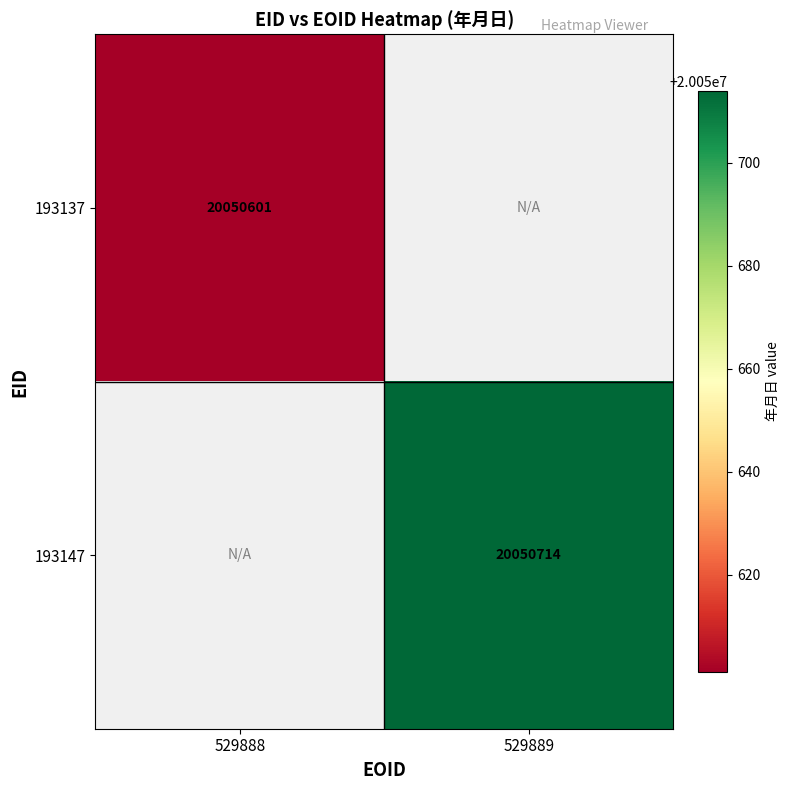

Which has a higher value, 529889 or 529888?

529888